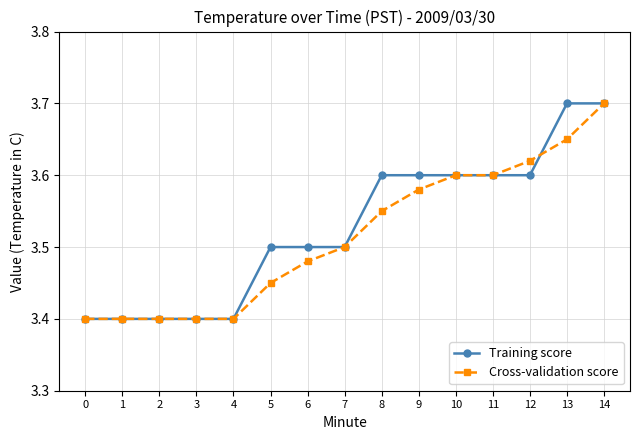

True or false: Cross-validation score has a value of 1.5 at 4.

False